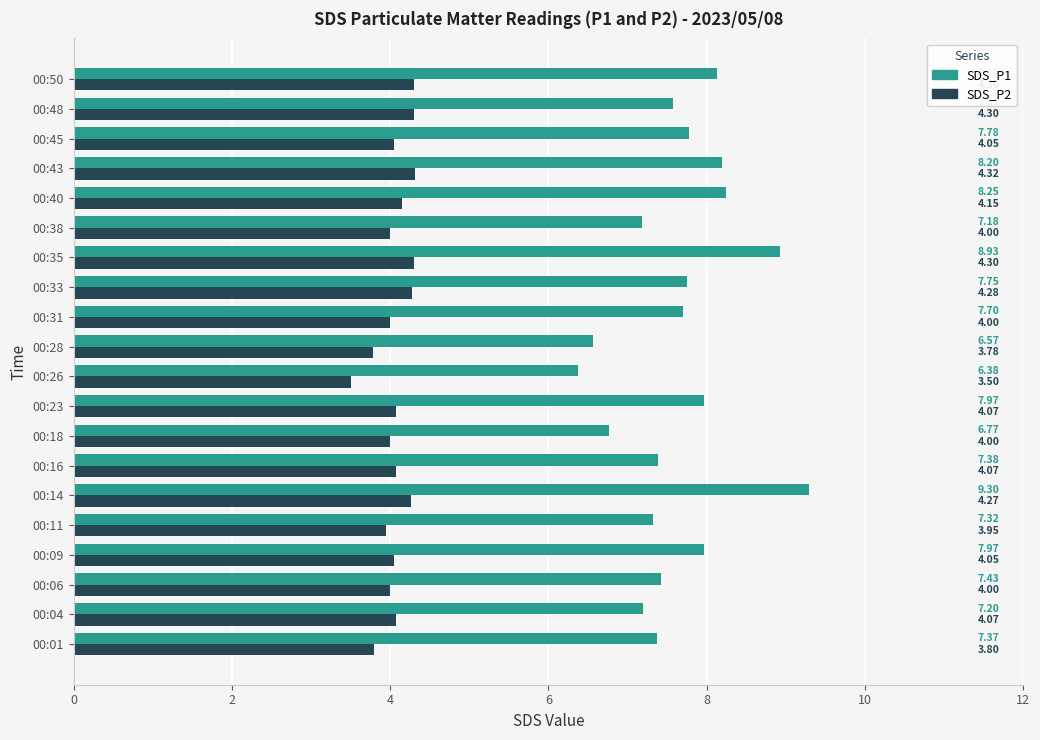

How many values in the SDS_P1 series exceed 7?

17